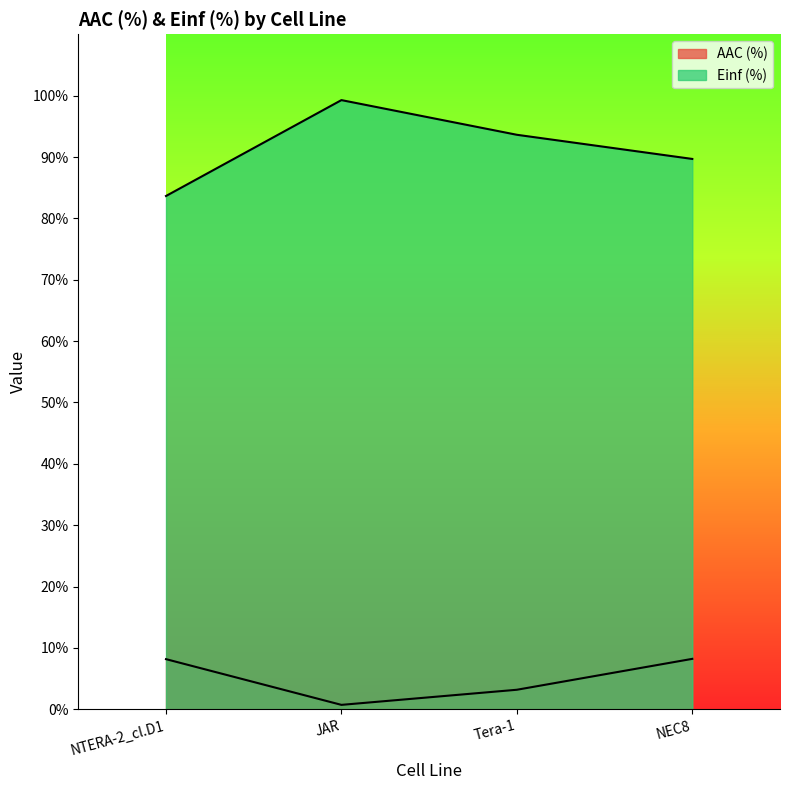

What is the difference between the highest and lowest values at Tera-1?

90.4